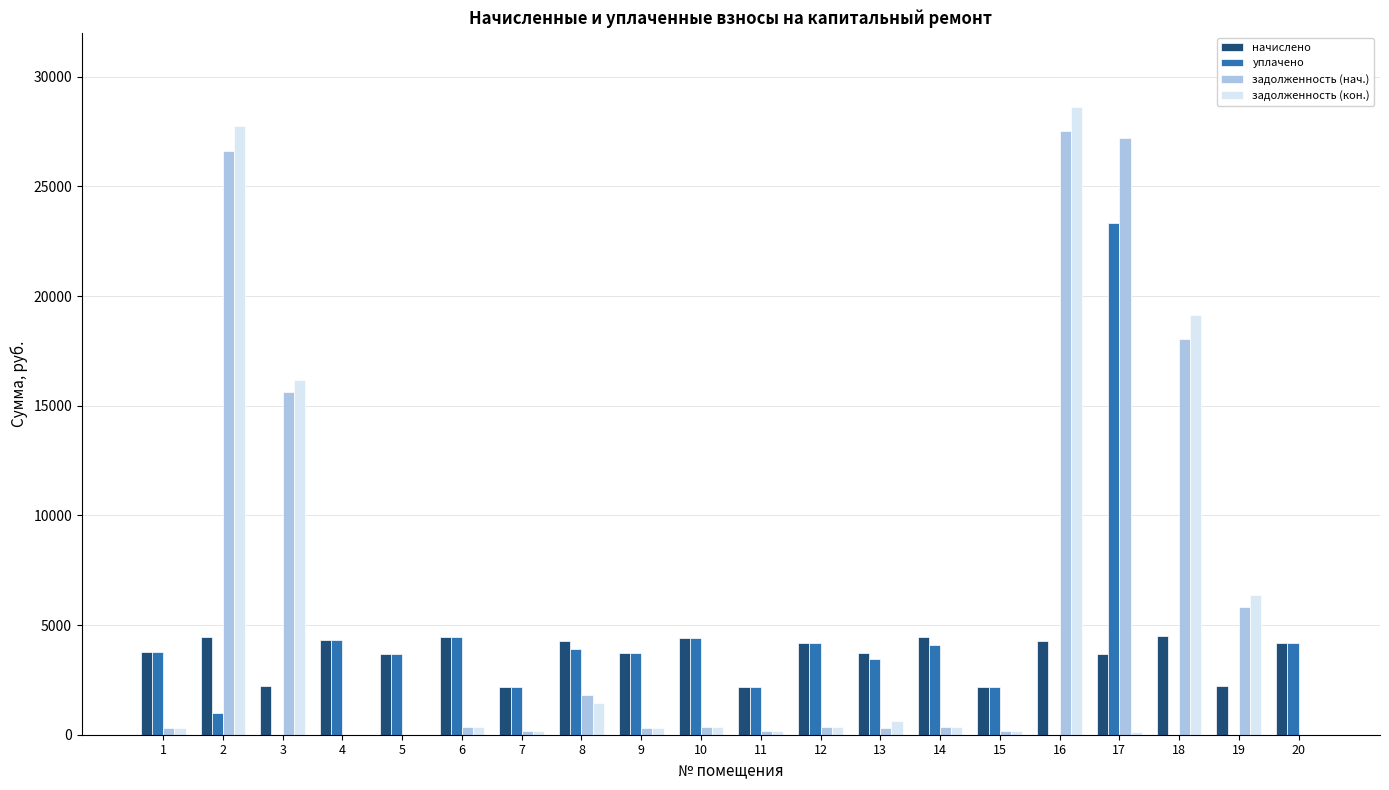

Which series changed the most between 17 and 20?

задолженность (нач.)